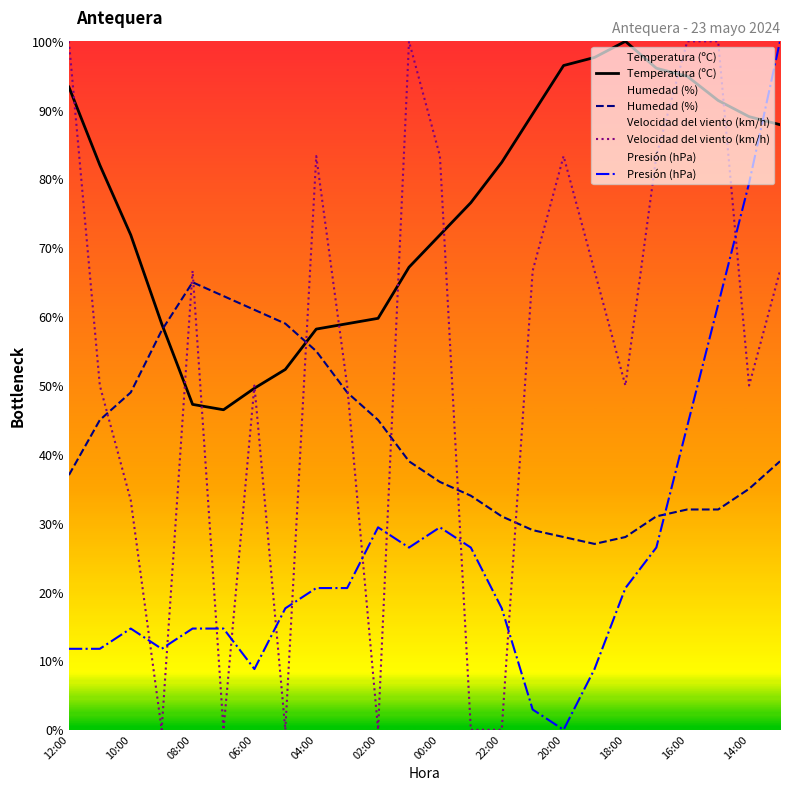

Which series has the largest total across all categories?

Temperatura (ºC)